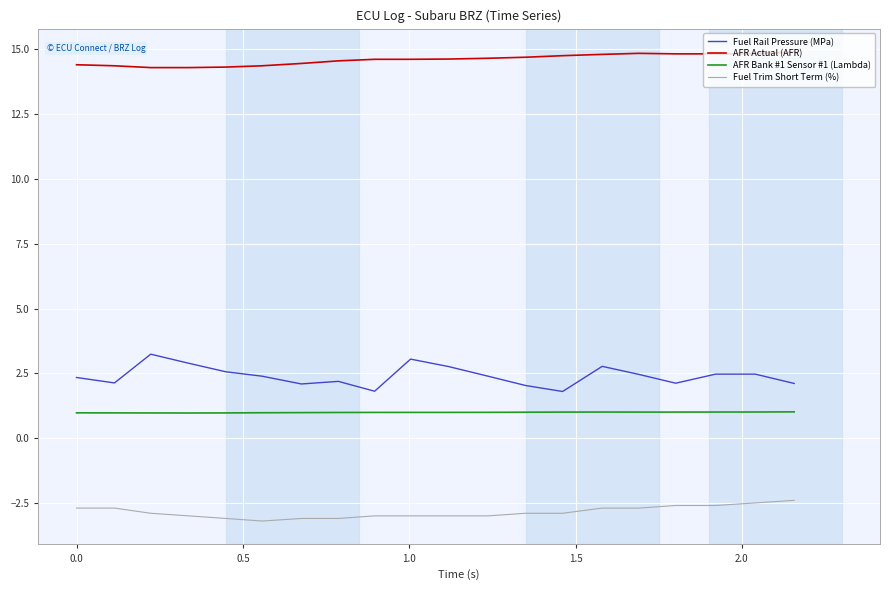

What is the lowest value of the AFR Bank #1 Sensor #1 (Lambda) series?

1.0